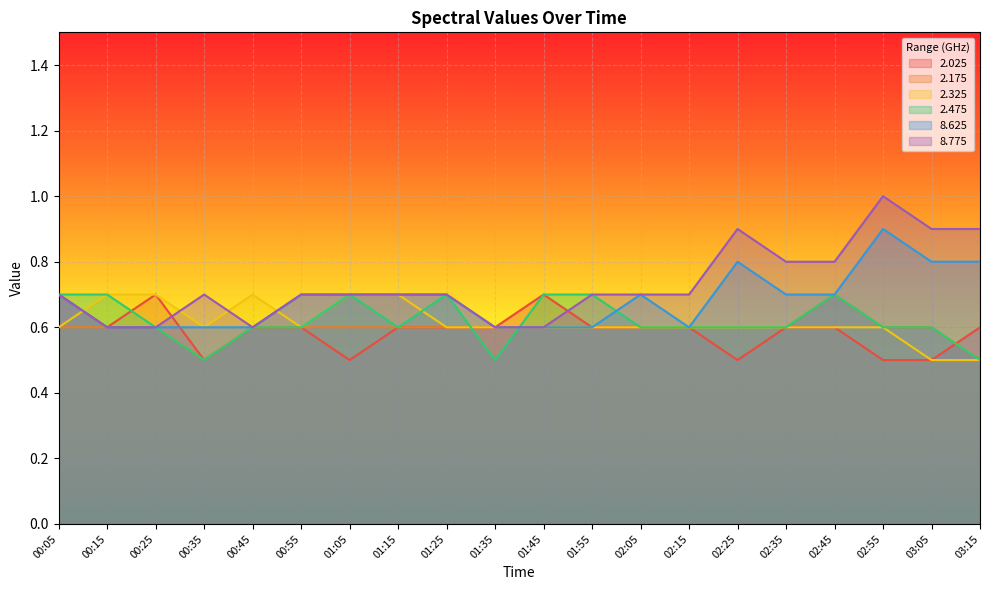

What is the approximate value of 8.775 at 02:05?

0.7